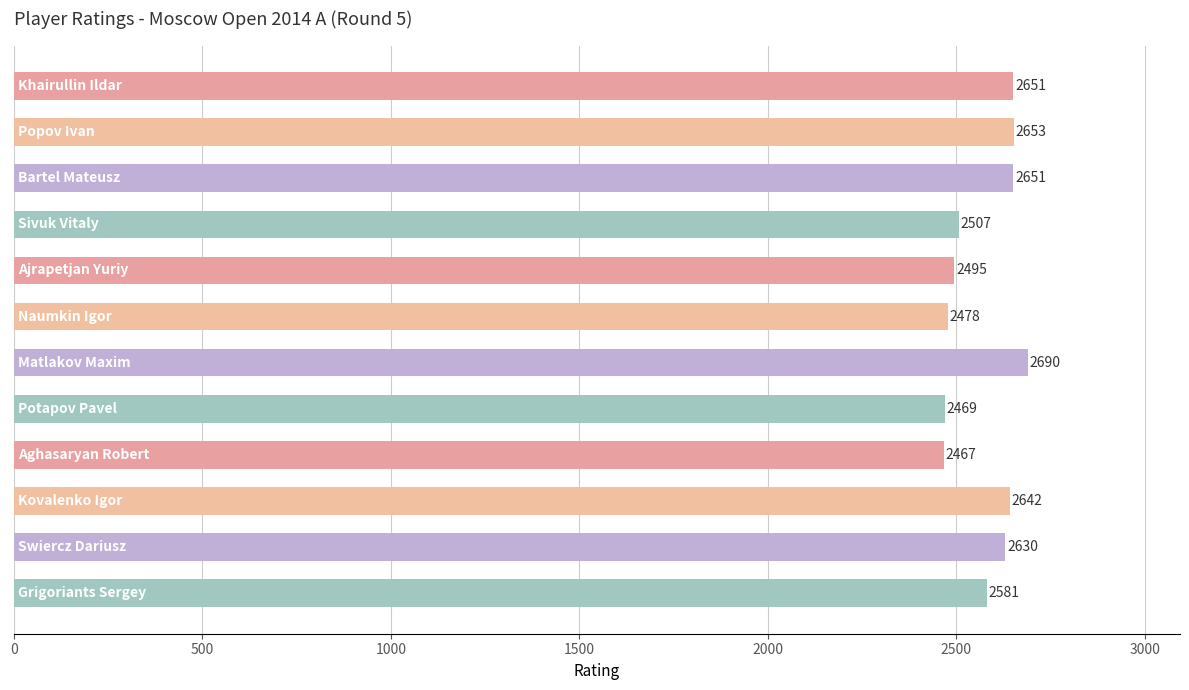

What is the difference between the maximum and minimum values?

223